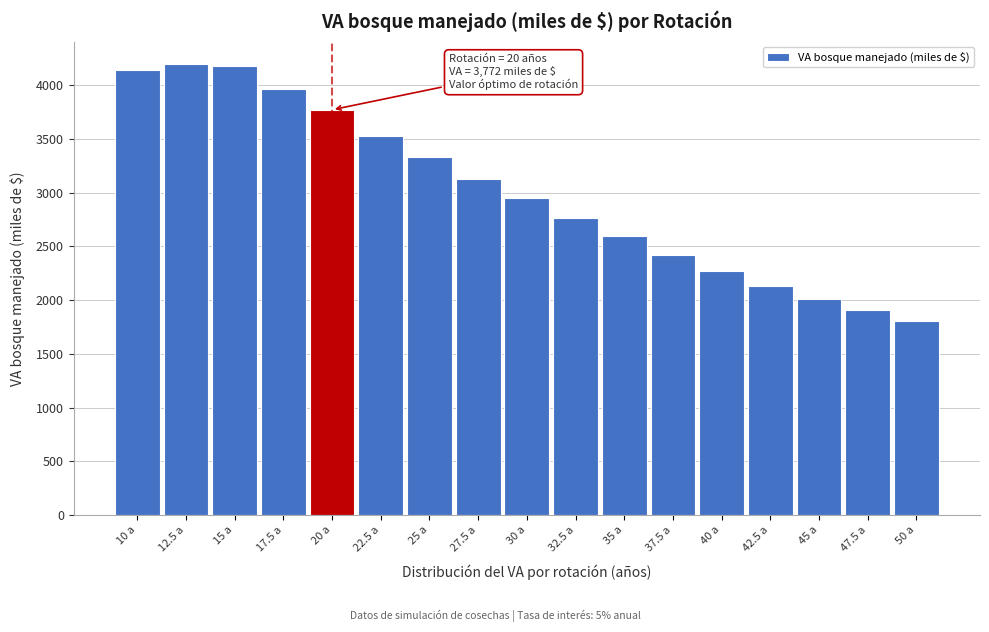

Reading left to right, extract all data points from this chart.

10 a=4145	12.5 a=4197	15 a=4177	17.5 a=3966	20 a=3772	22.5 a=3532	25 a=3333	27.5 a=3128	30 a=2947	32.5 a=2764	35 a=2596	37.5 a=2421	40 a=2268	42.5 a=2133	45 a=2013	47.5 a=1906	50 a=1809